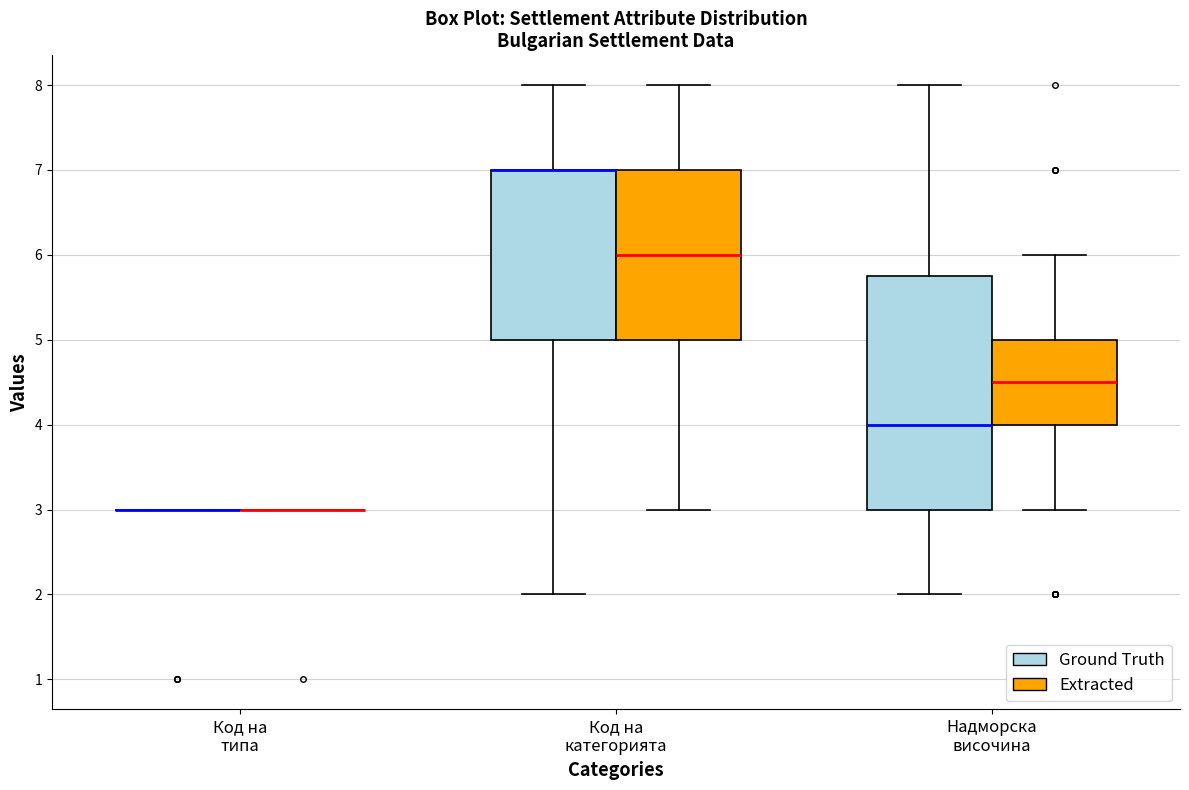

Reading left to right, read every box against the y-axis: the position of its median line, the range the box covers, and the ends of its whiskers. The values are not printed on the chart, so give them approximately, as read against the axis.

Код на типа (Ground Truth): box collapsed to a line at 3.0, whiskers 3.0 to 3.0
Код на типа (Extracted): box collapsed to a line at 3.0, whiskers 3.0 to 3.0
Код на категорията (Ground Truth): median 7.0 (drawn on the box's upper edge), box 5.0 to 7.0, whiskers 2.0 to 8.0
Код на категорията (Extracted): median 6.0, box 5.0 to 7.0, whiskers 3.0 to 8.0
Надморска височина (Ground Truth): median 4.0, box 3.0 to 5.8, whiskers 2.0 to 8.0
Надморска височина (Extracted): median 4.5, box 4.0 to 5.0, whiskers 3.0 to 6.0